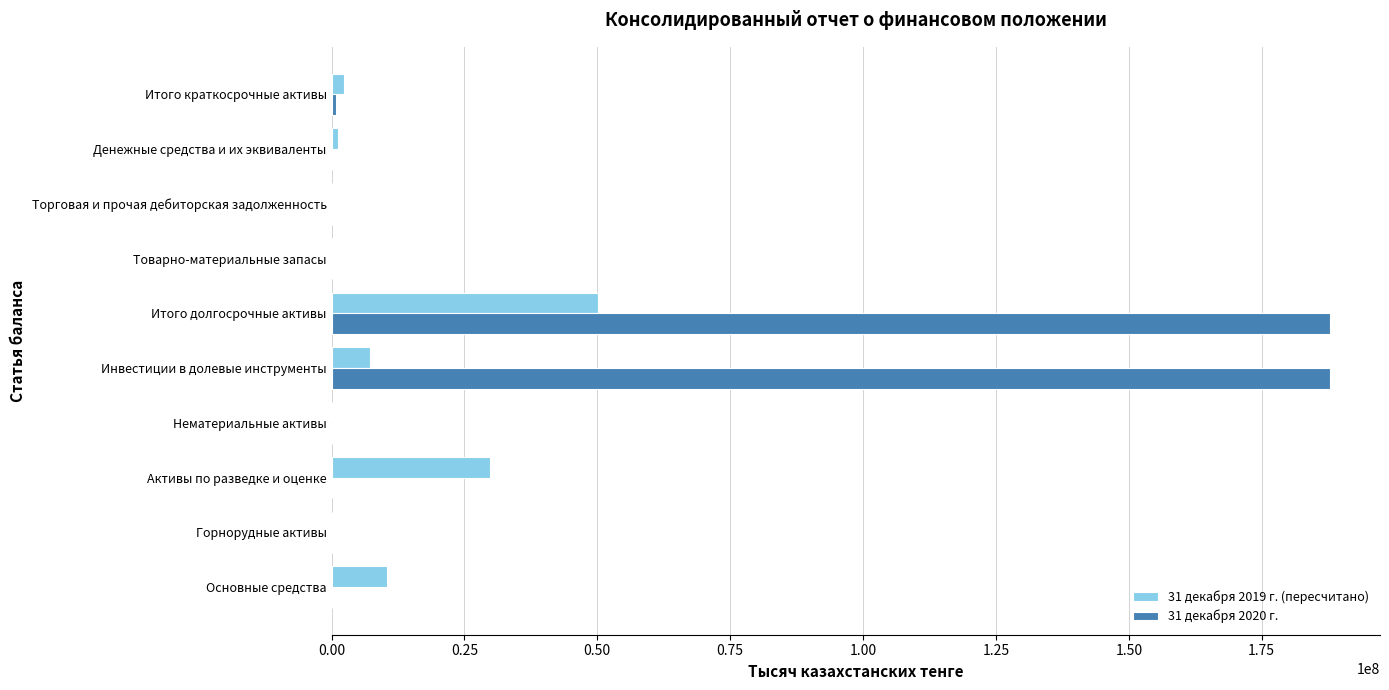

The value of 31 декабря 2020 г. at Основные средства is -81839091. True or false?

False